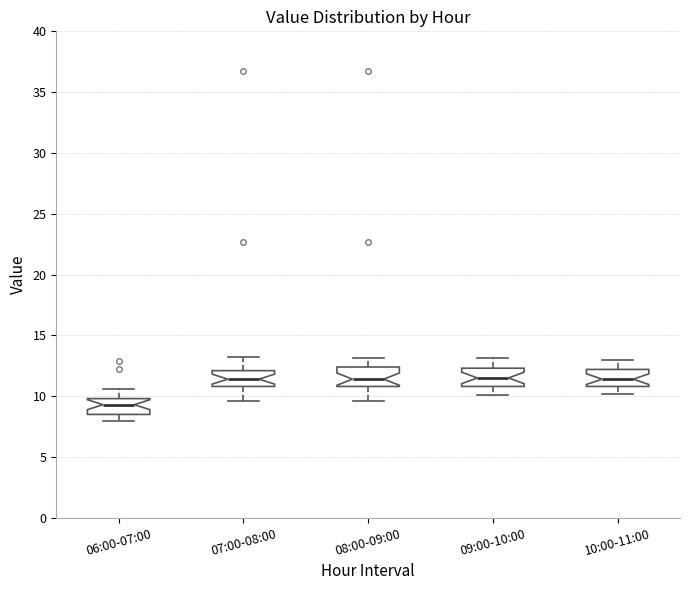

Reading left to right, transcribe this box plot: for each box, give where its median line is, the range the box spans, and where its two whiskers end, as read against the y-axis. The values are not printed on the chart, so give them approximately, as read against the axis.

06:00-07:00: median 9.5, box 8.5 to 10.0, whiskers 8.0 to 10.5
07:00-08:00: median 11.5, box 11.0 to 12.0, whiskers 9.5 to 13.0
08:00-09:00: median 11.5, box 11.0 to 12.5, whiskers 9.5 to 13.0
09:00-10:00: median 11.5, box 11.0 to 12.5, whiskers 10.0 to 13.0
10:00-11:00: median 11.5, box 11.0 to 12.0, whiskers 10.0 to 13.0